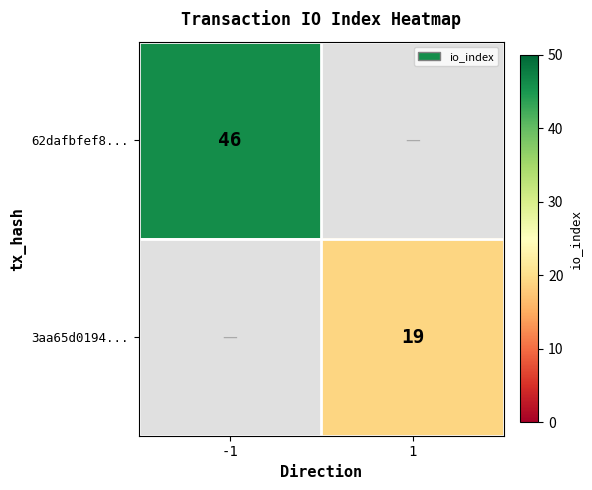

The value of 3aa65d0194... at 1 is 19. True or false?

True